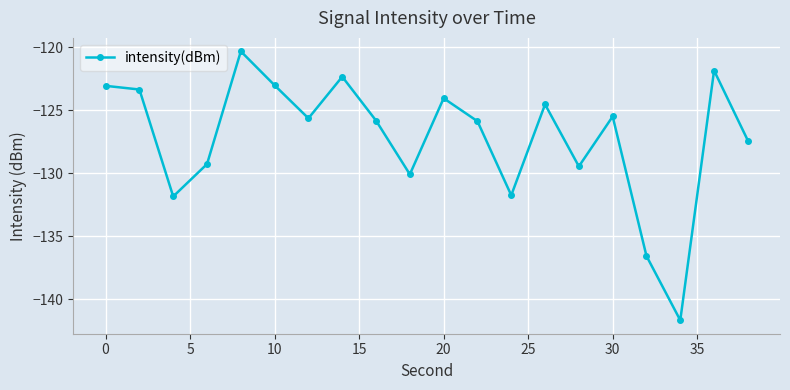

What is the average value?

-127.2